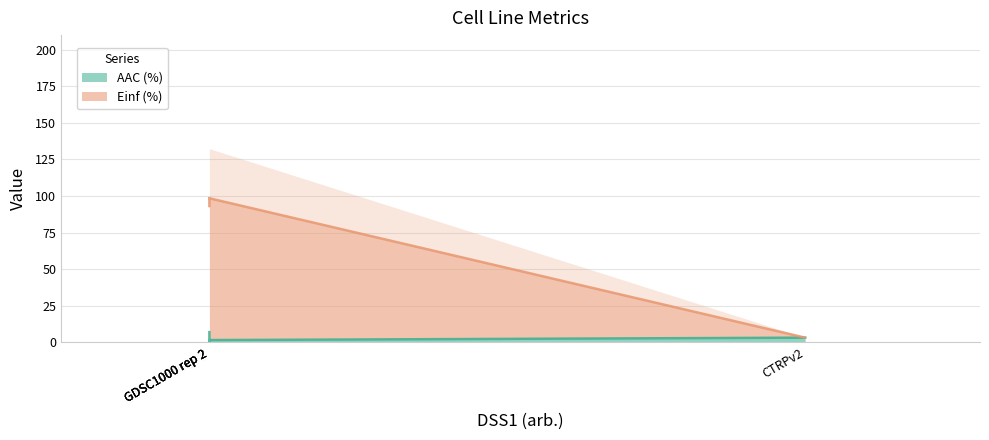

True or false: Einf (%) and AAC (%) intersect in this chart.

False